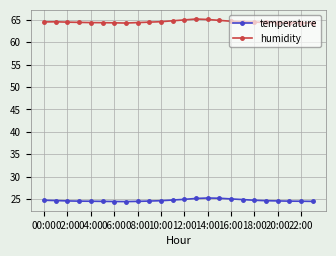

True or false: humidity and temperature cross at least once.

False